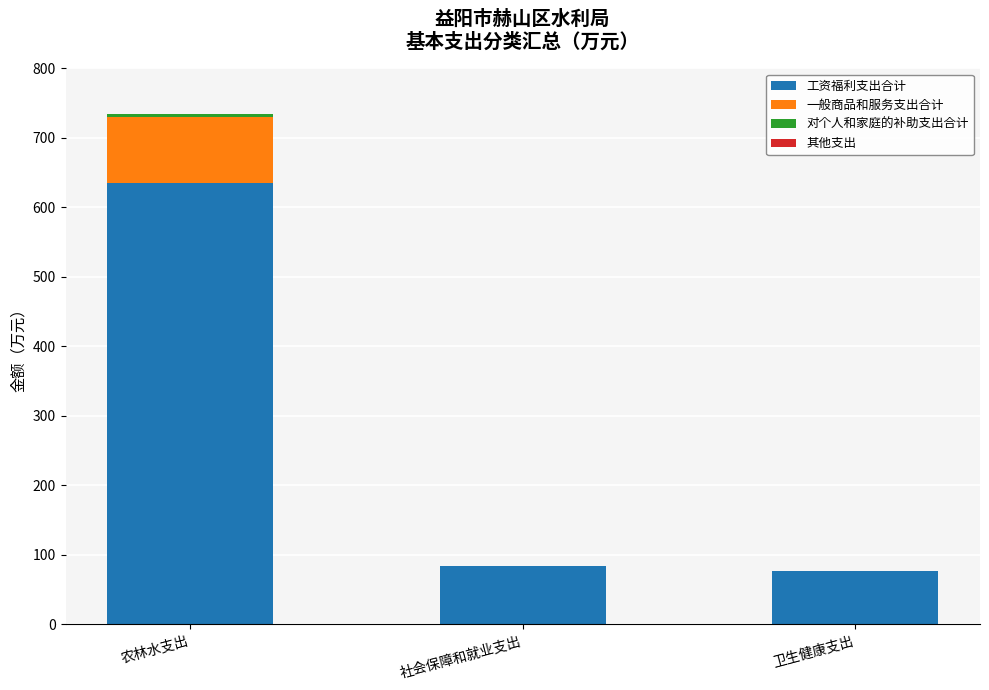

What is the highest value of the 工资福利支出合计 series?

634.4